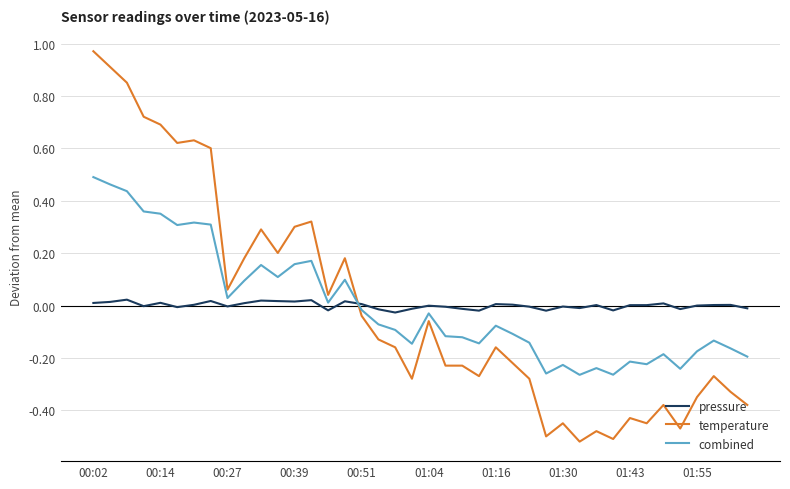

Which series has the widest spread of values?

temperature